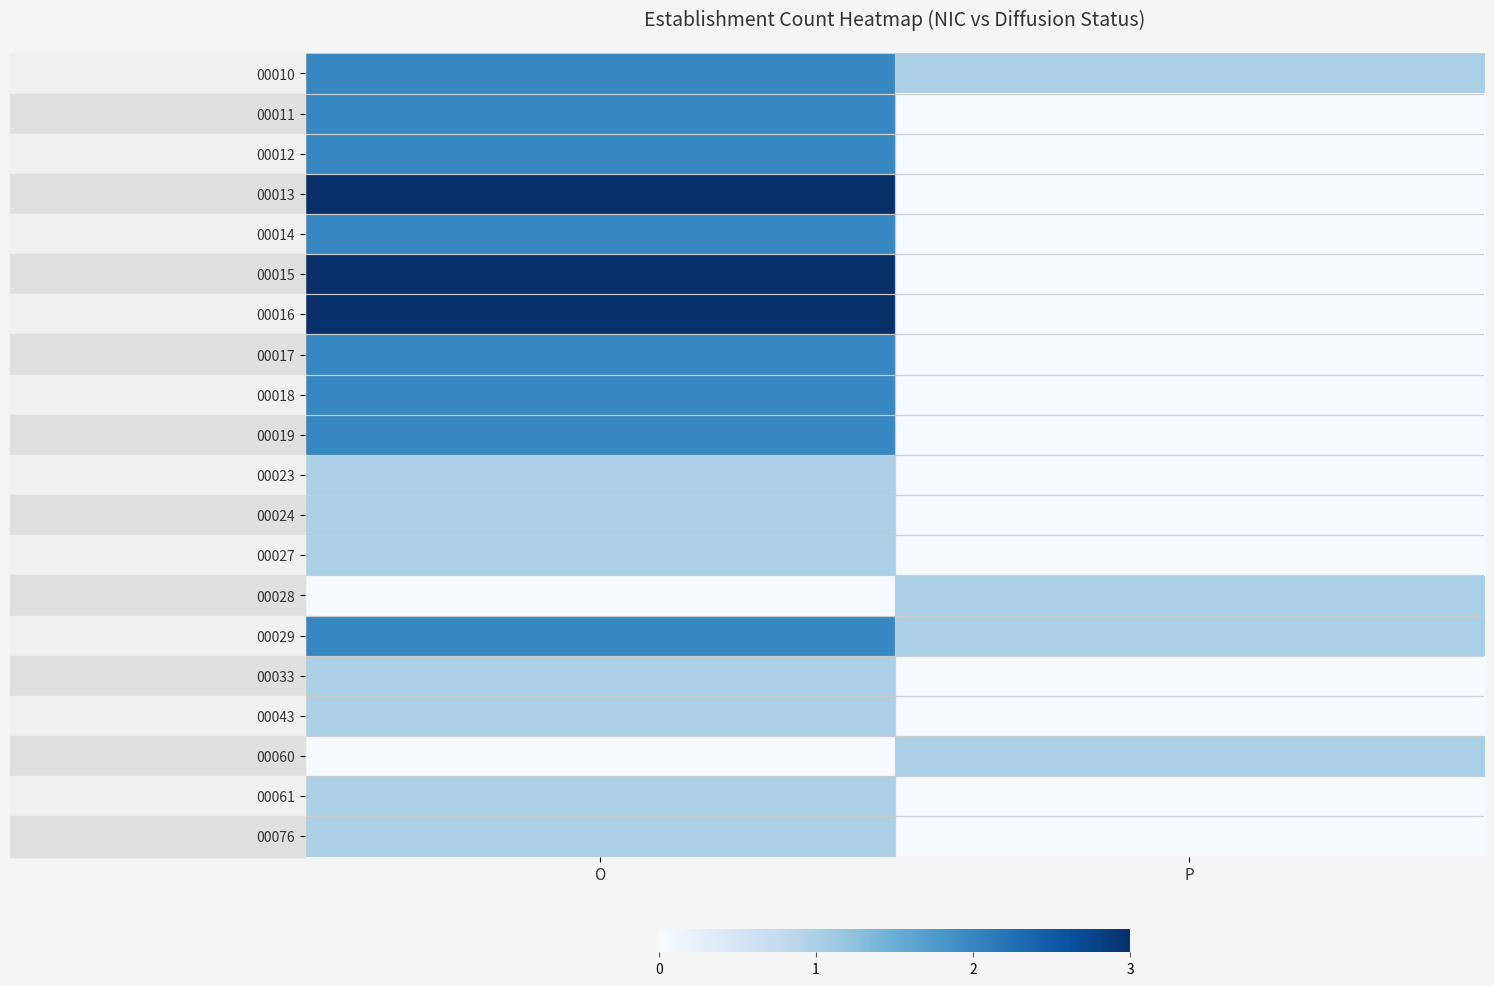

Reading right to left, extract all data points from this chart.

00010: P=1	O=2
00011: P=0	O=2
00012: P=0	O=2
00013: P=0	O=3
00014: P=0	O=2
00015: P=0	O=3
00016: P=0	O=3
00017: P=0	O=2
00018: P=0	O=2
00019: P=0	O=2
00023: P=0	O=1
00024: P=0	O=1
00027: P=0	O=1
00028: P=1	O=0
00029: P=1	O=2
00033: P=0	O=1
00043: P=0	O=1
00060: P=1	O=0
00061: P=0	O=1
00076: P=0	O=1